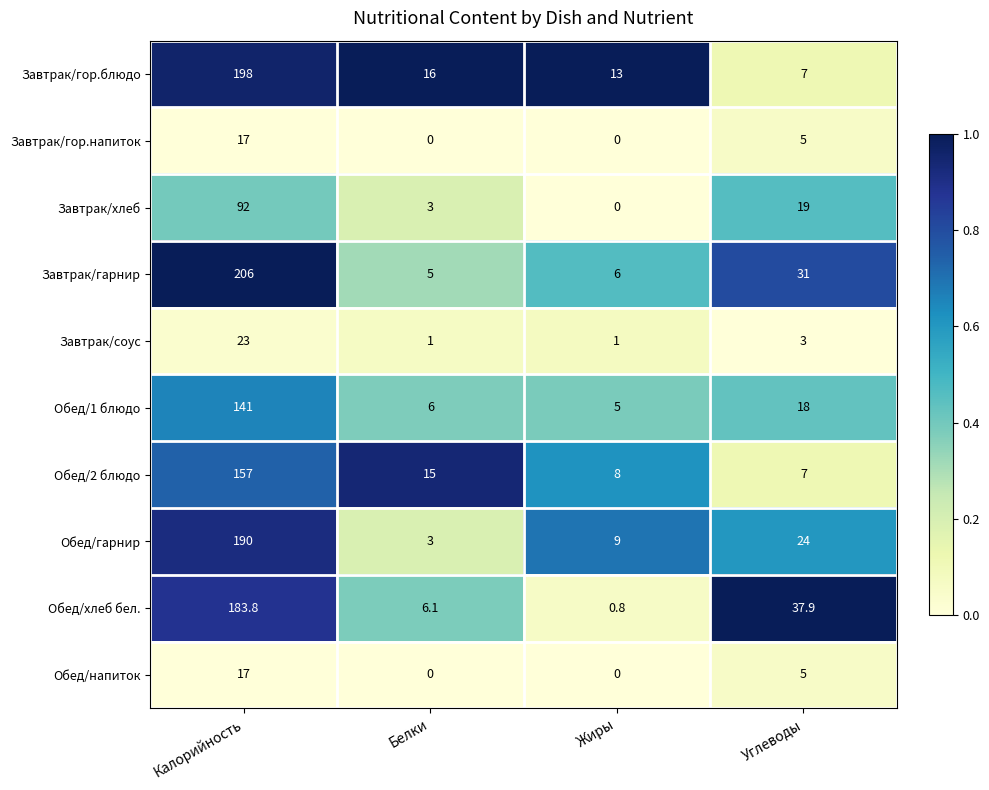

Which series has the largest total across all categories?

Завтрак/гарнир